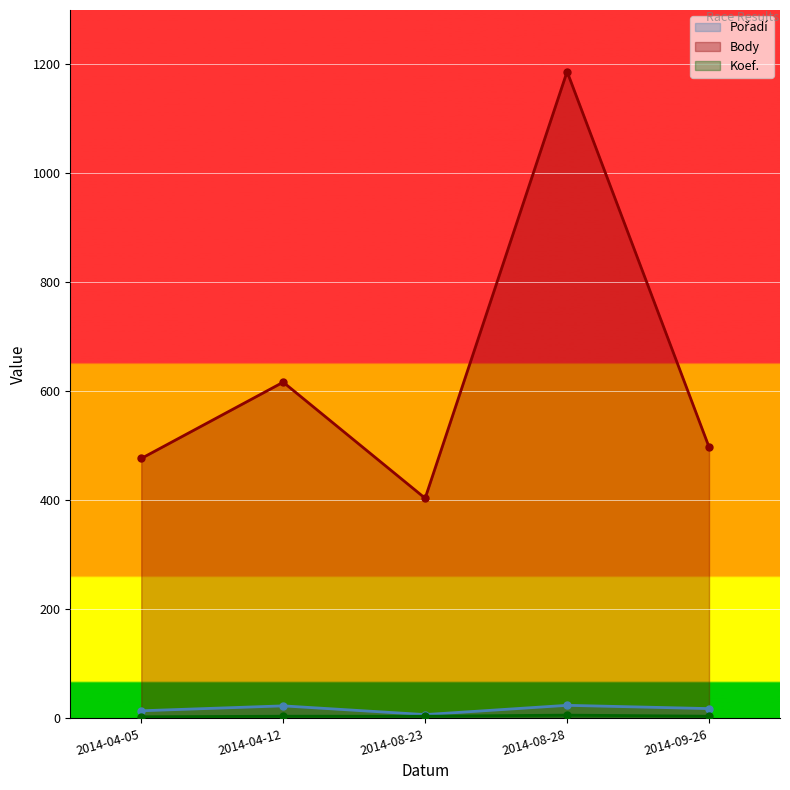

True or false: Koef. has more than 2 interior local peaks.

False